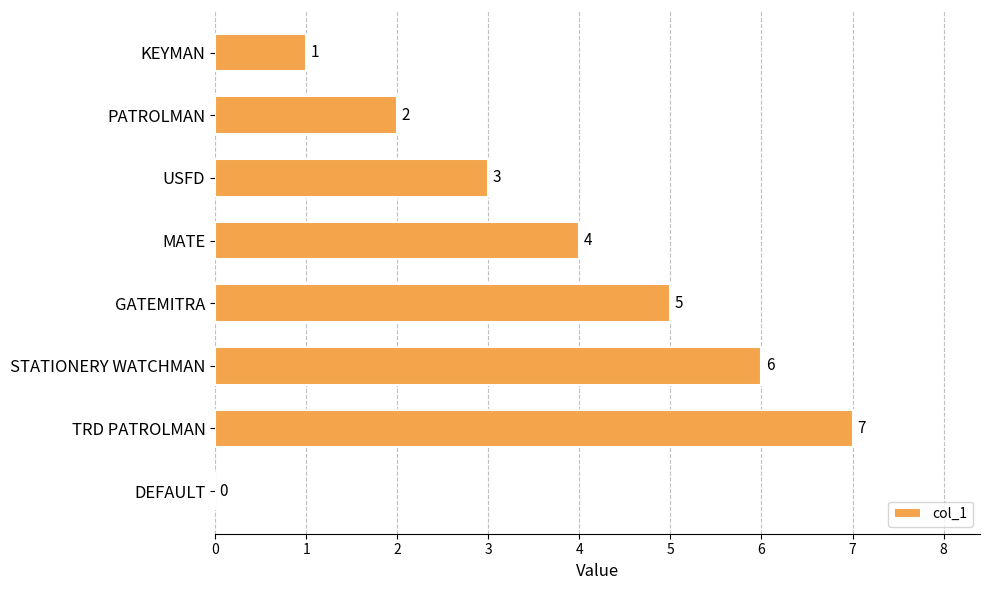

Does the chart contain stacked bars?

No